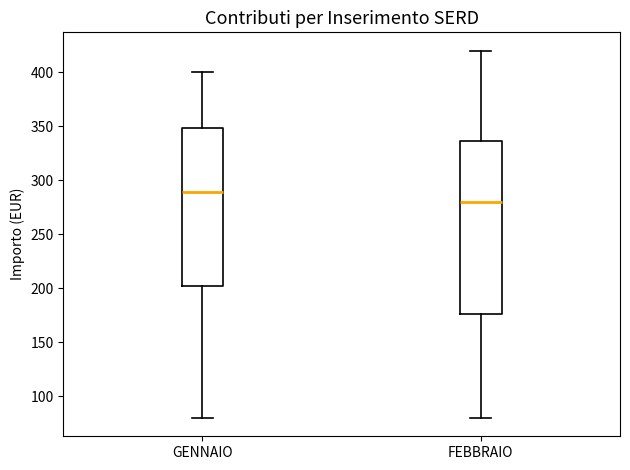

Reading left to right, read every box against the y-axis: the position of its median line, the range the box covers, and the ends of its whiskers. The values are not printed on the chart, so give them approximately, as read against the axis.

GENNAIO: median 290, box 200 to 350, whiskers 80 to 400
FEBBRAIO: median 280, box 175 to 335, whiskers 80 to 420